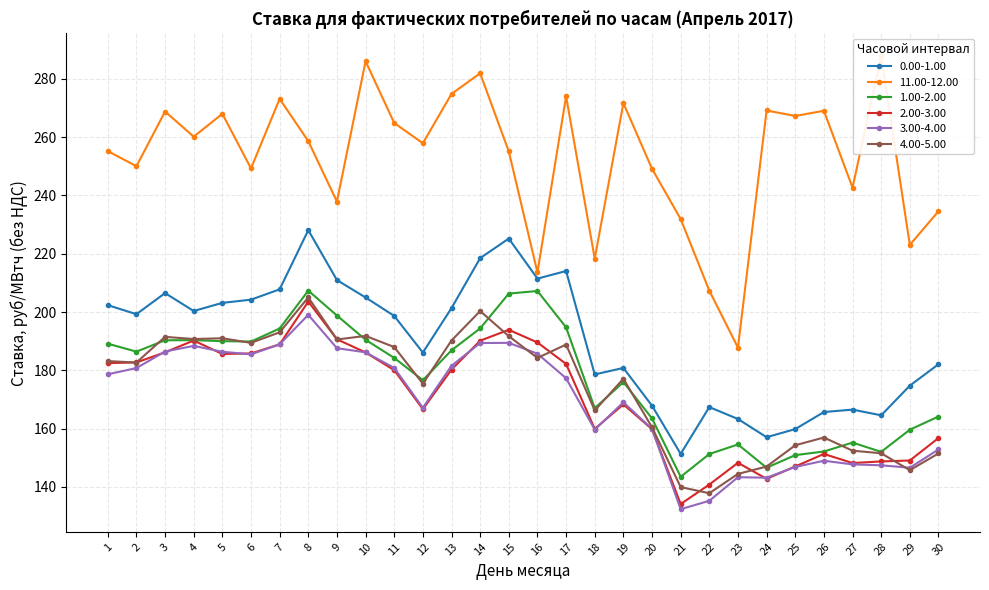

What is the value of the 2.00-3.00 point at the 8th from the left?

203.6